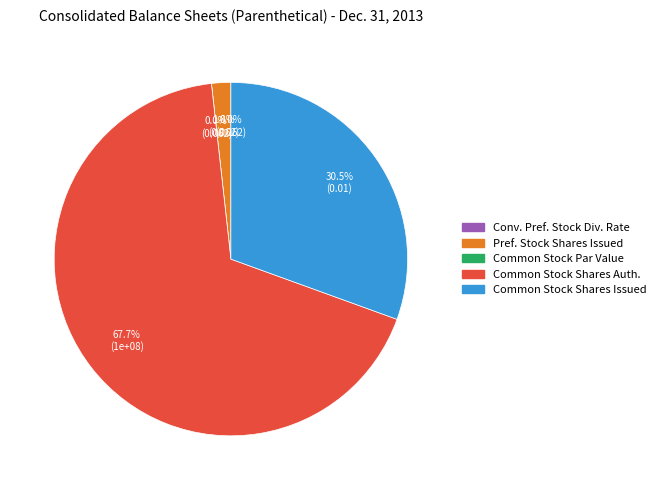

How many slices are in this pie chart?

5